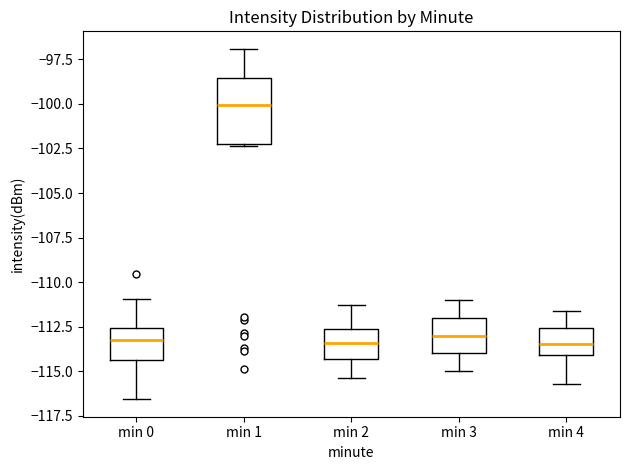

Reading left to right, transcribe this box plot: for each box, give where its median line is, the range the box spans, and where its two whiskers end, as read against the y-axis. The values are not printed on the chart, so give them approximately, as read against the axis.

min 0: median -113.0, box -114.5 to -112.5, whiskers -116.5 to -111.0
min 1: median -100.0, box -102.0 to -98.5, whiskers -102.5 to -97.0
min 2: median -113.5, box -114.5 to -112.5, whiskers -115.5 to -111.5
min 3: median -113.0, box -114.0 to -112.0, whiskers -115.0 to -111.0
min 4: median -113.5, box -114.0 to -112.5, whiskers -115.5 to -111.5